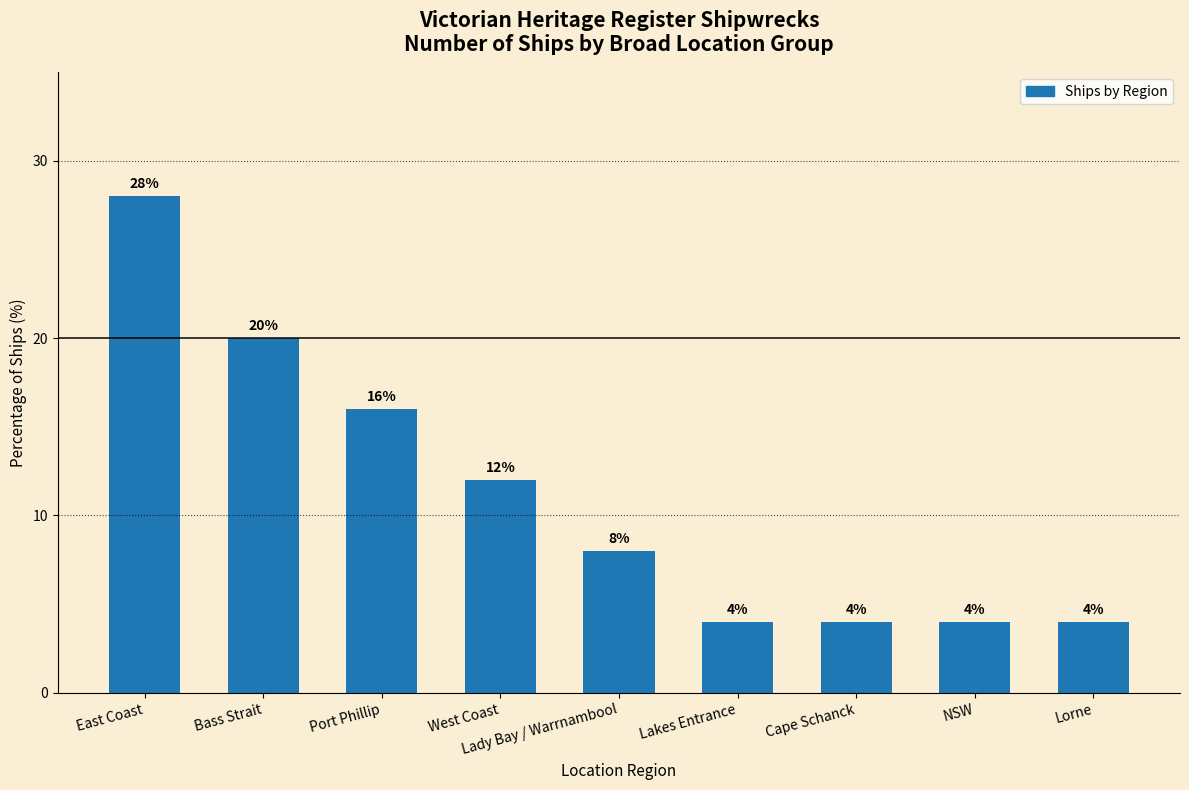

What is the smallest value displayed?

4.0